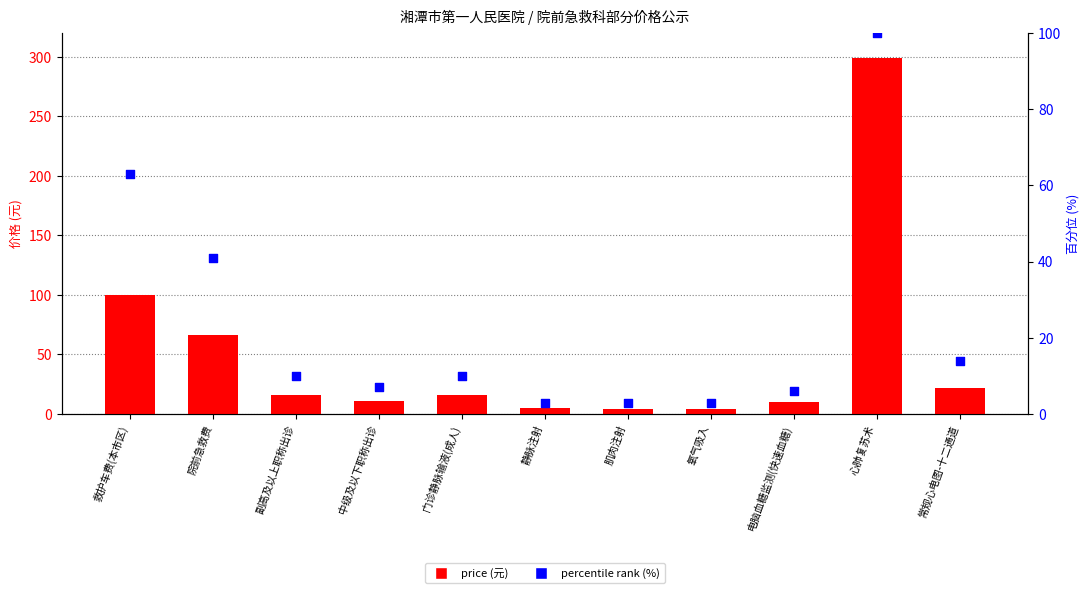

Which series has the widest spread of Y values?

price (元)